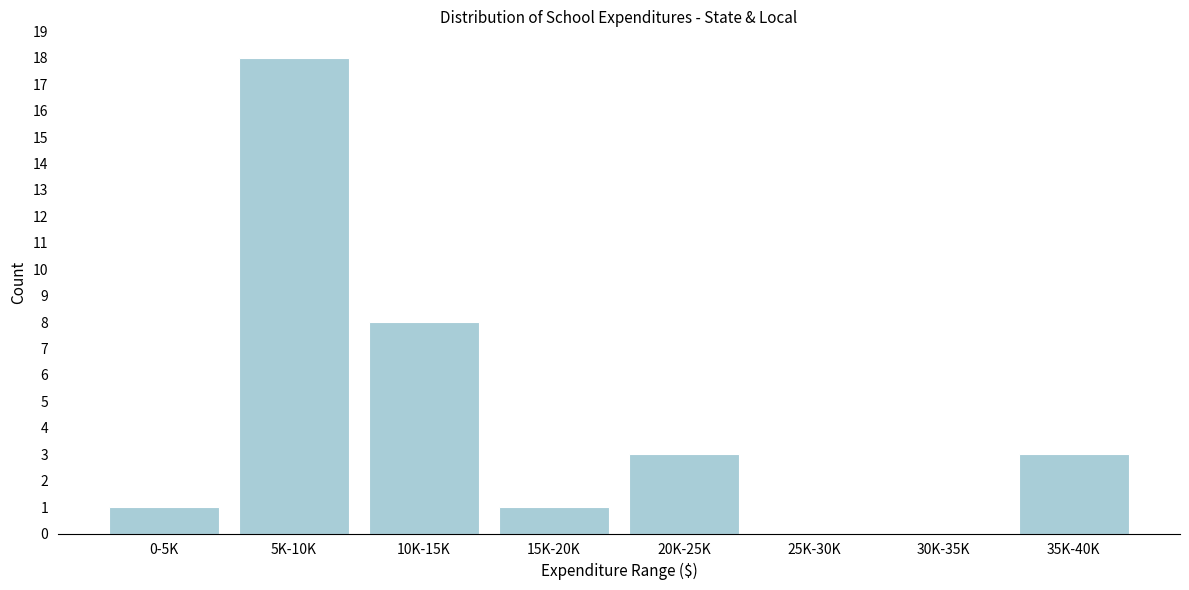

Reading right to left, extract all data points from this chart.

35K-40K=3	30K-35K=0	25K-30K=0	20K-25K=3	15K-20K=1	10K-15K=8	5K-10K=18	0-5K=1